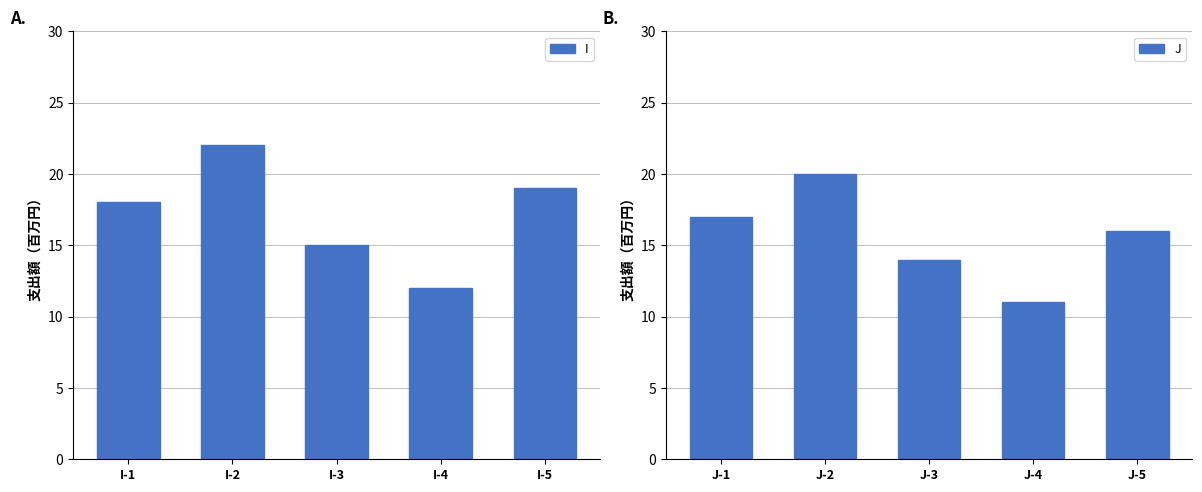

List the labels in order of I value, smallest first.

I-4, I-3, I-1, I-5, I-2